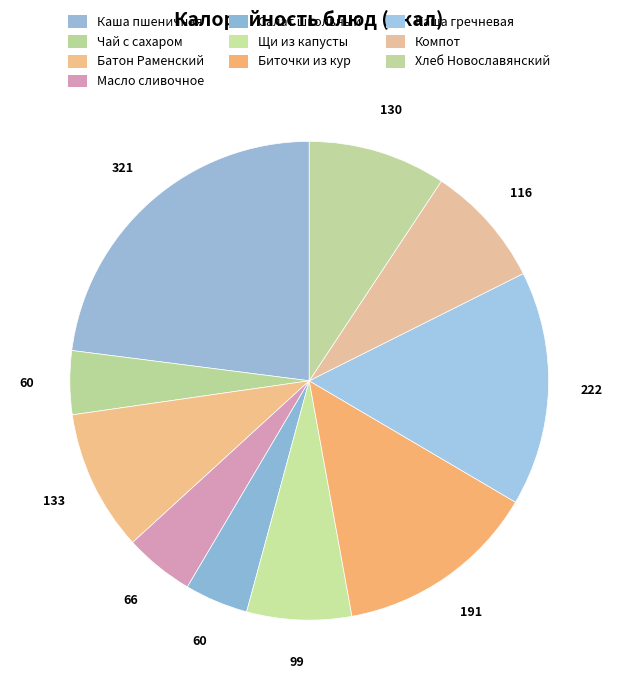

How many slices are in this pie chart?

10